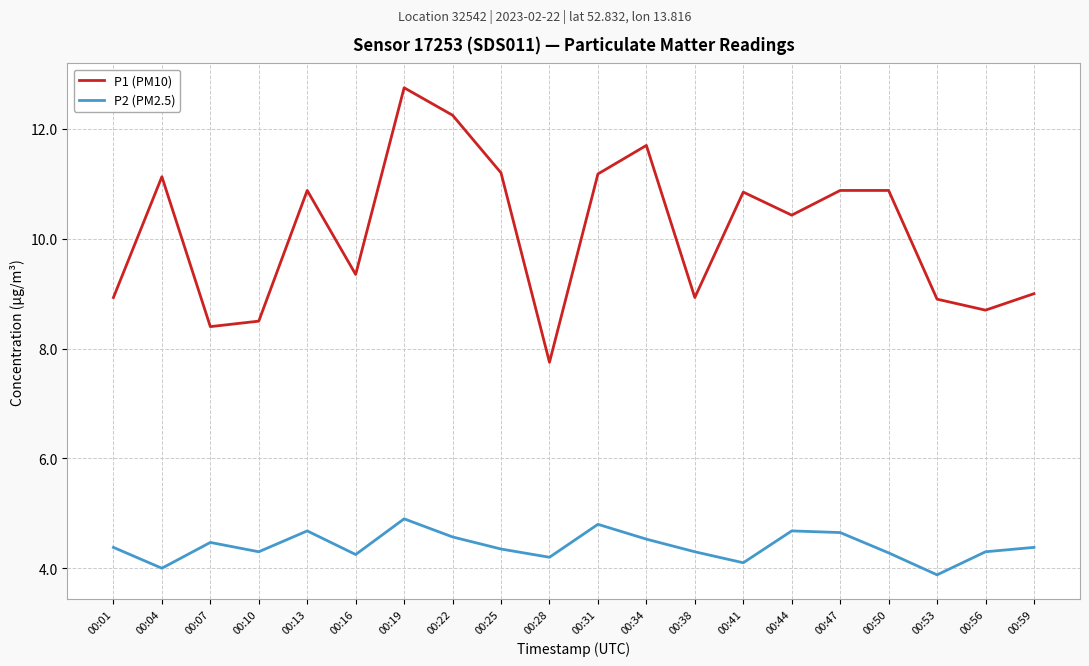

What is the spread (max minus min) of values at 00:56?

4.4